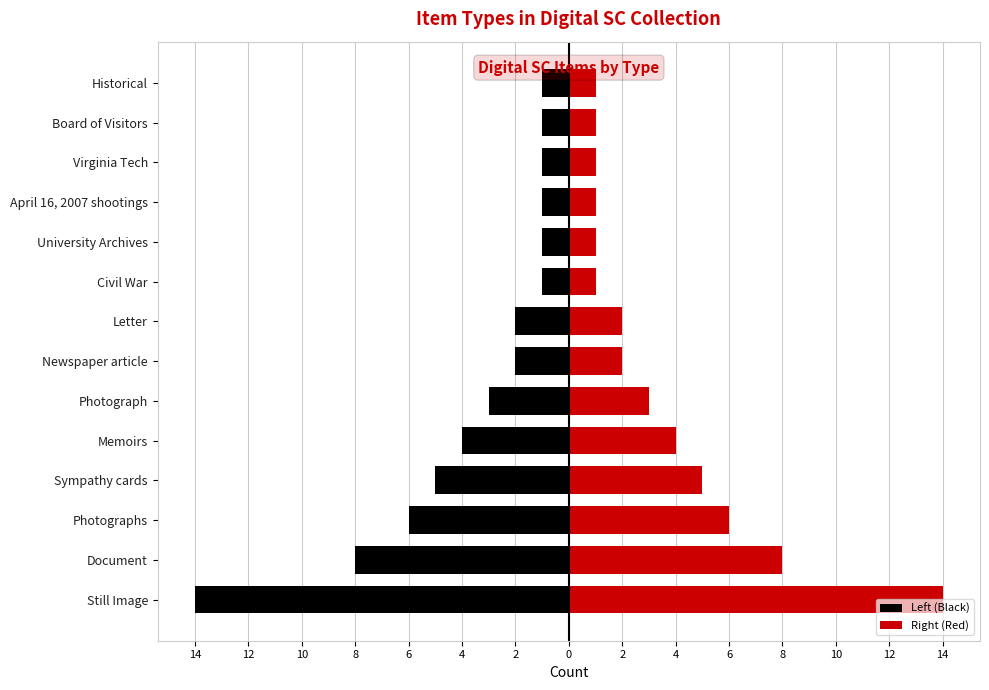

What is the minimum value for Left (Black)?

-14